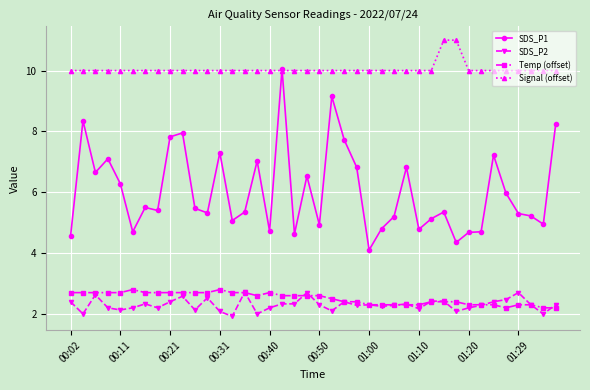

How many series are shown in this chart?

4